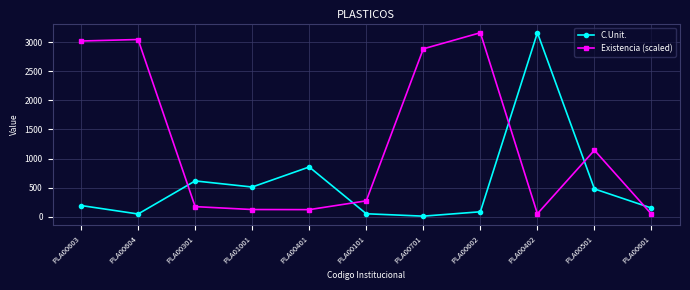

How many data points in Existencia (scaled) are above 272?

6